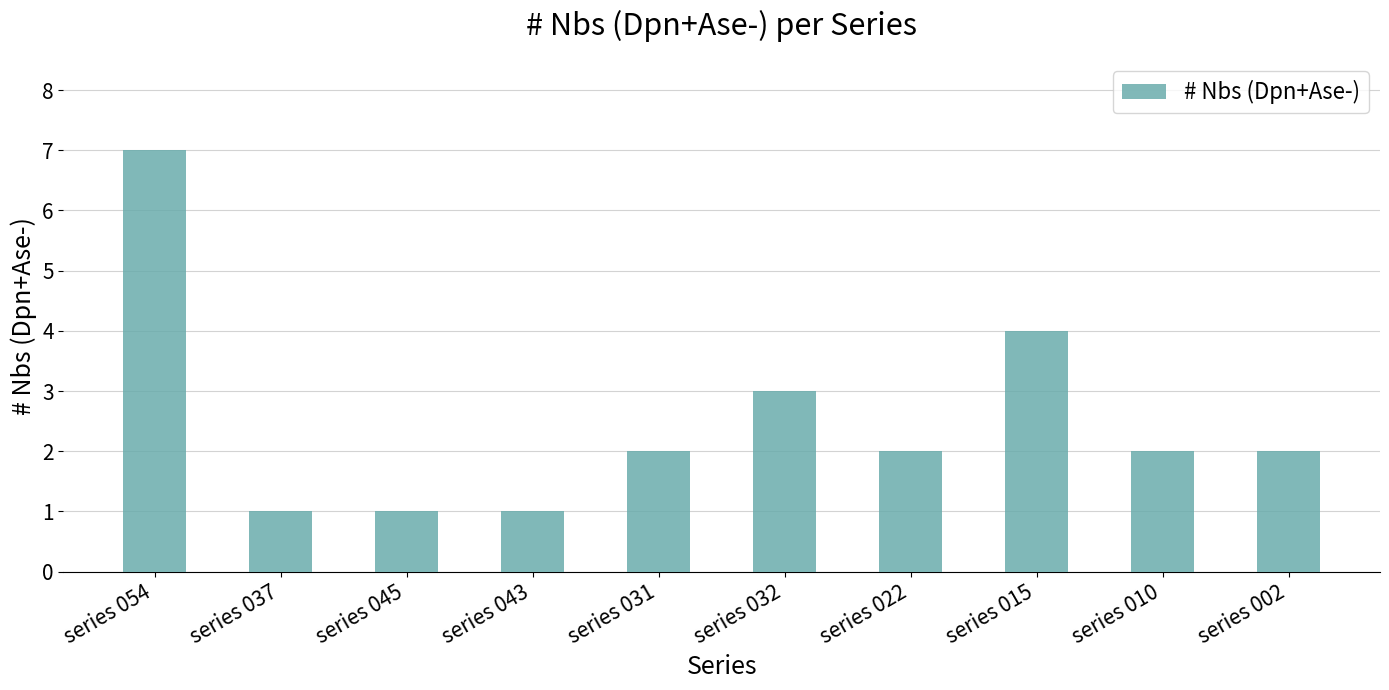

What is the sum of all values?

25